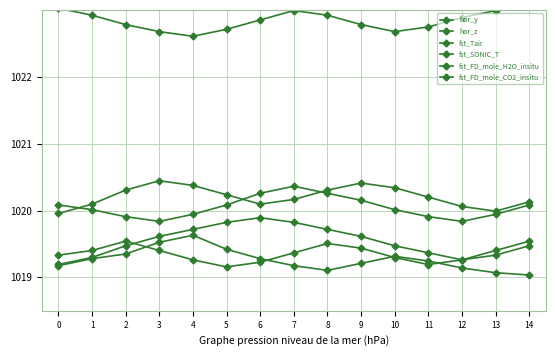

What is the approximate value of hor_z at 2?

1019.4